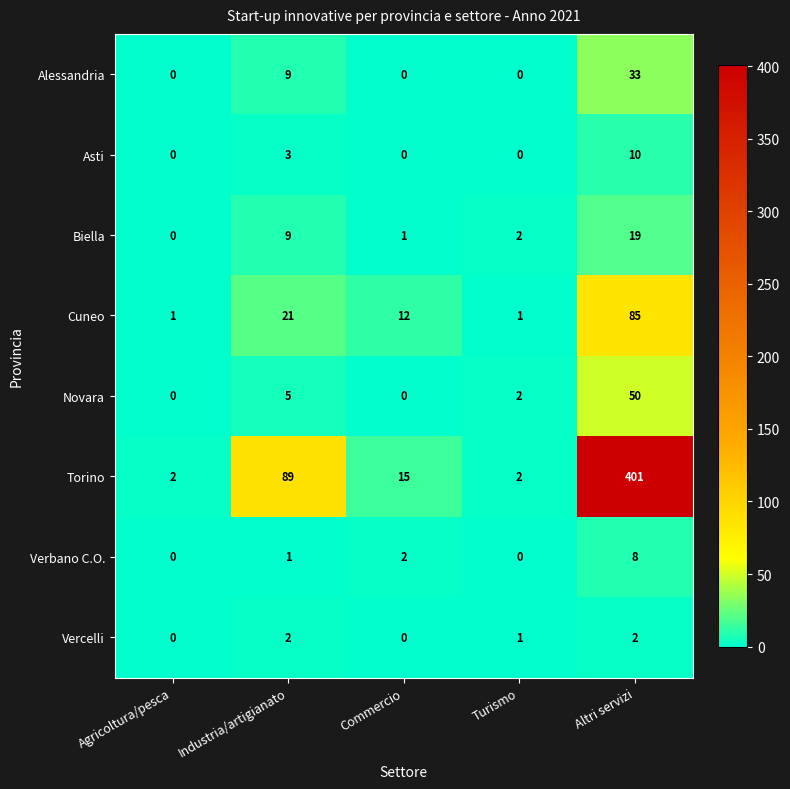

How many categories are shown in the chart?

5